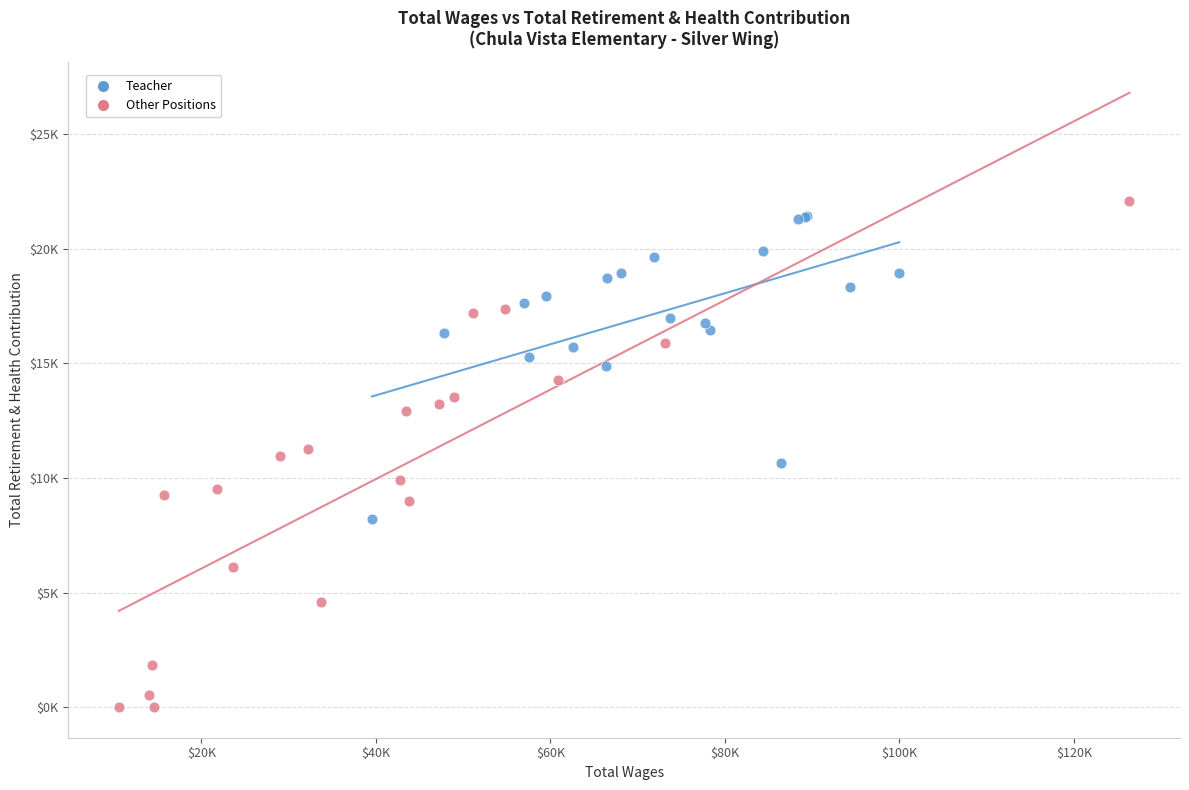

Which series contains the highest Y value?

Other Positions